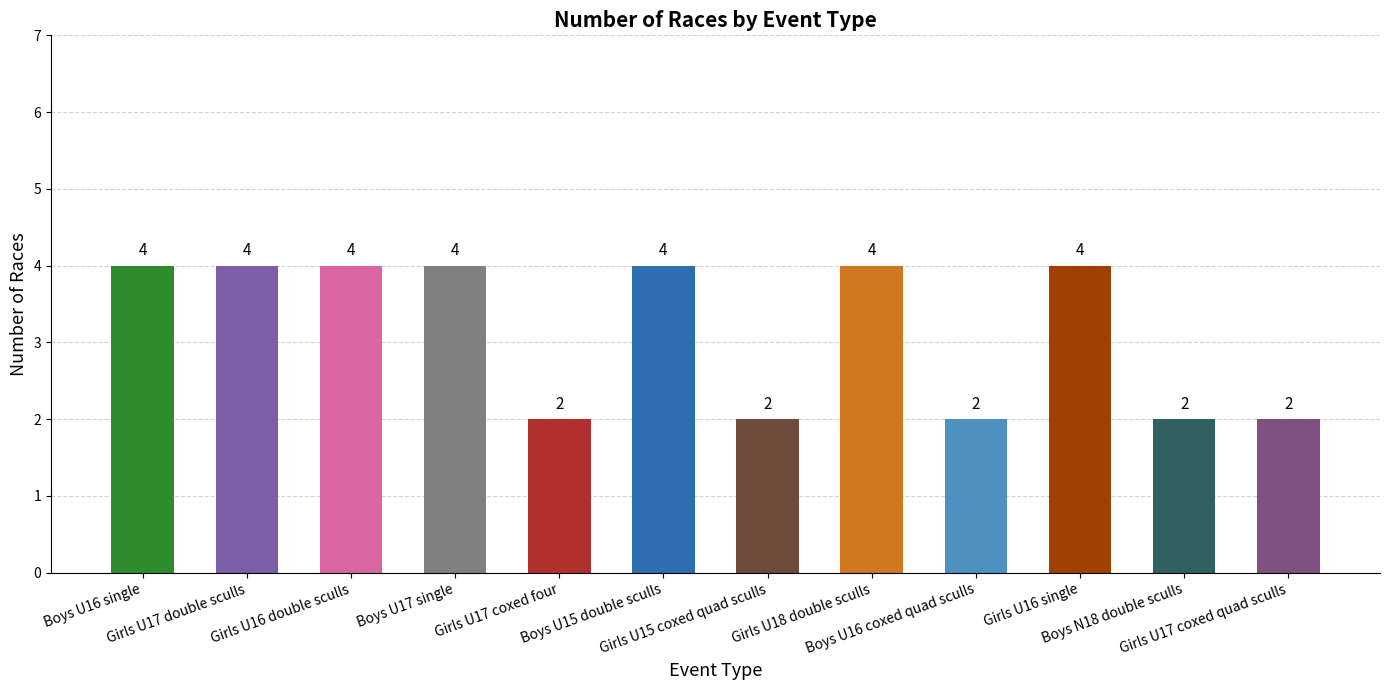

The chart shows a value of 1 at Girls U17 coxed four. True or false?

False